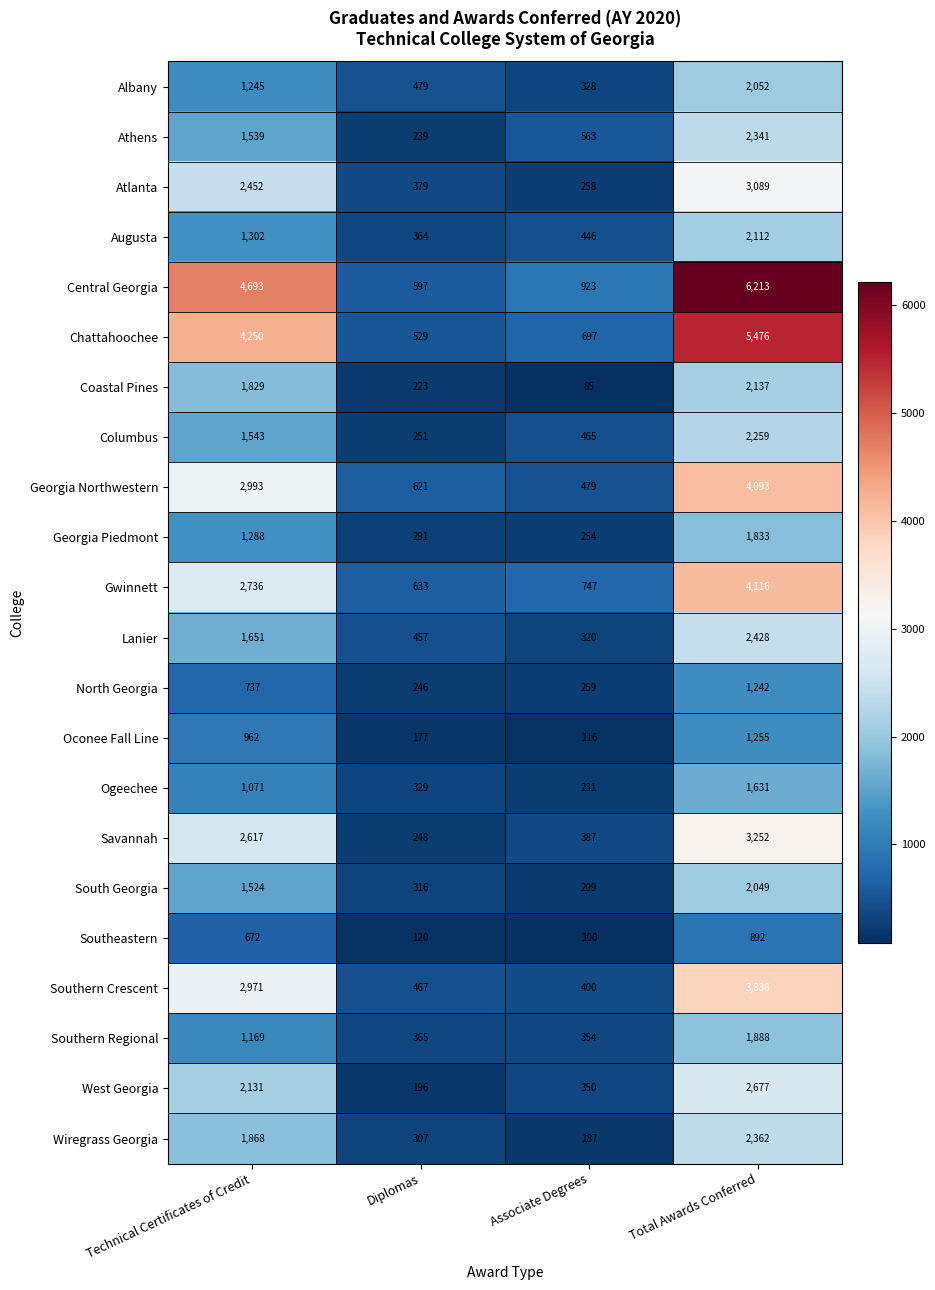

At how many categories does at least one series exceed 2064?

2